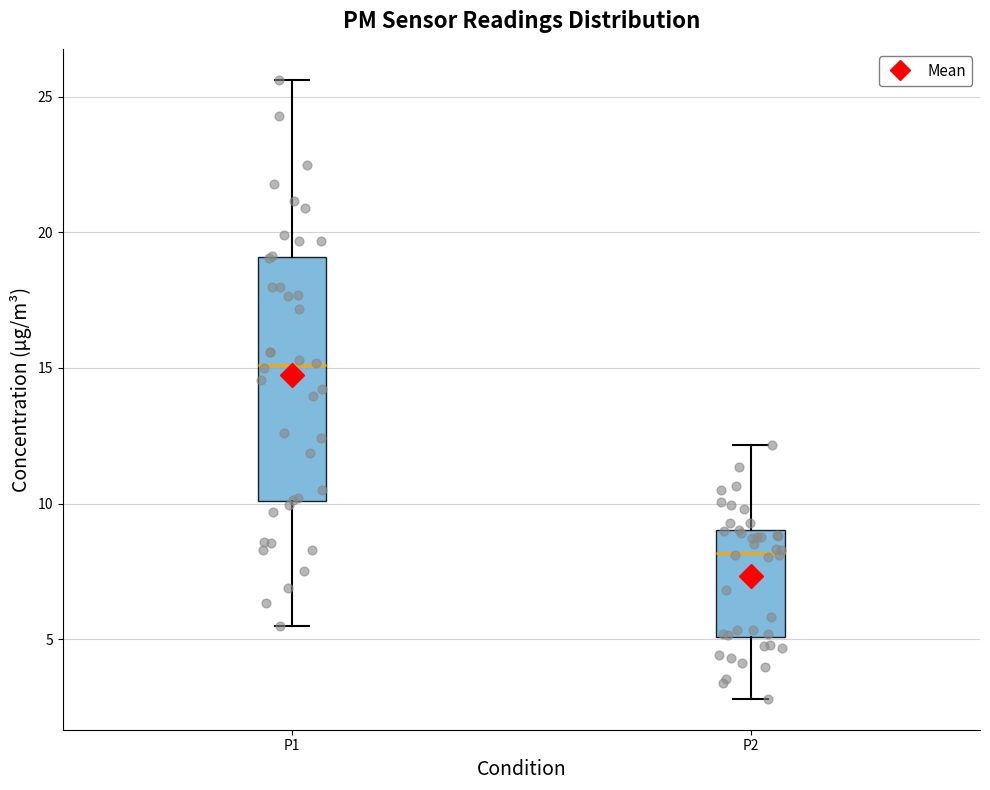

Reading left to right, transcribe this box plot: for each box, give where its median line is, the range the box spans, and where its two whiskers end, as read against the y-axis. The values are not printed on the chart, so give them approximately, as read against the axis.

P1: median 15.0, box 10.0 to 19.0, whiskers 5.5 to 25.5
P2: median 8.0, box 5.0 to 9.0, whiskers 3.0 to 12.0